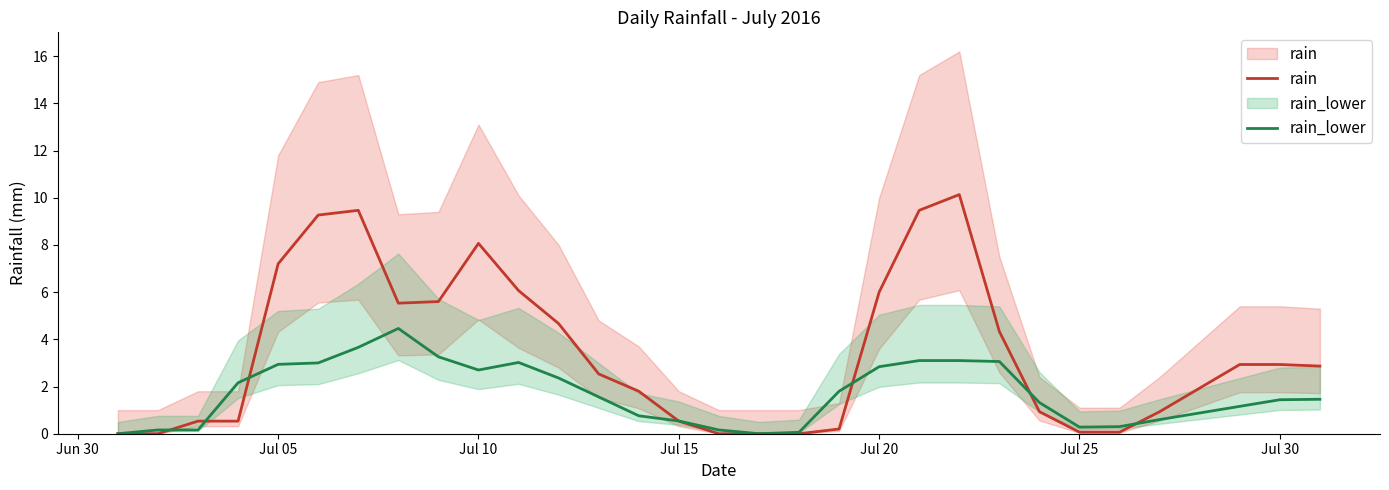

Is this an area chart (filled region under the line)?

No